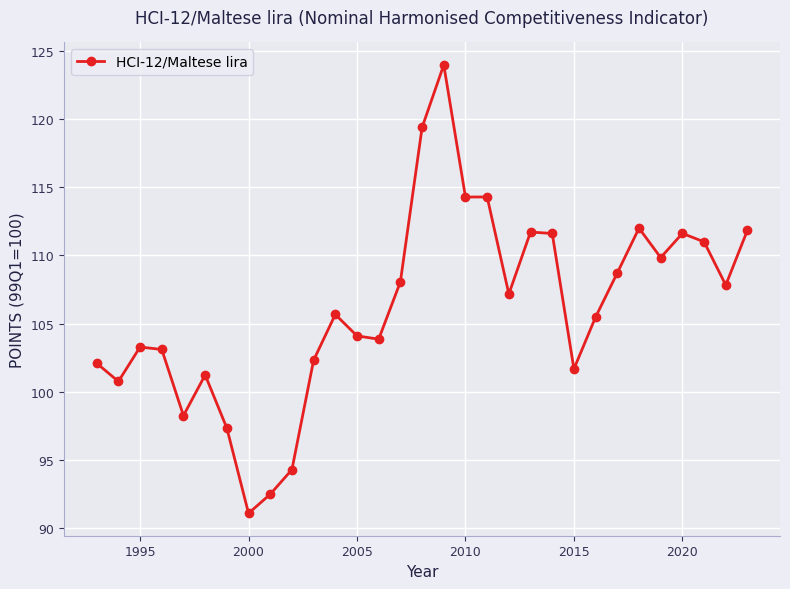

What is the difference between the maximum and minimum values?

32.8